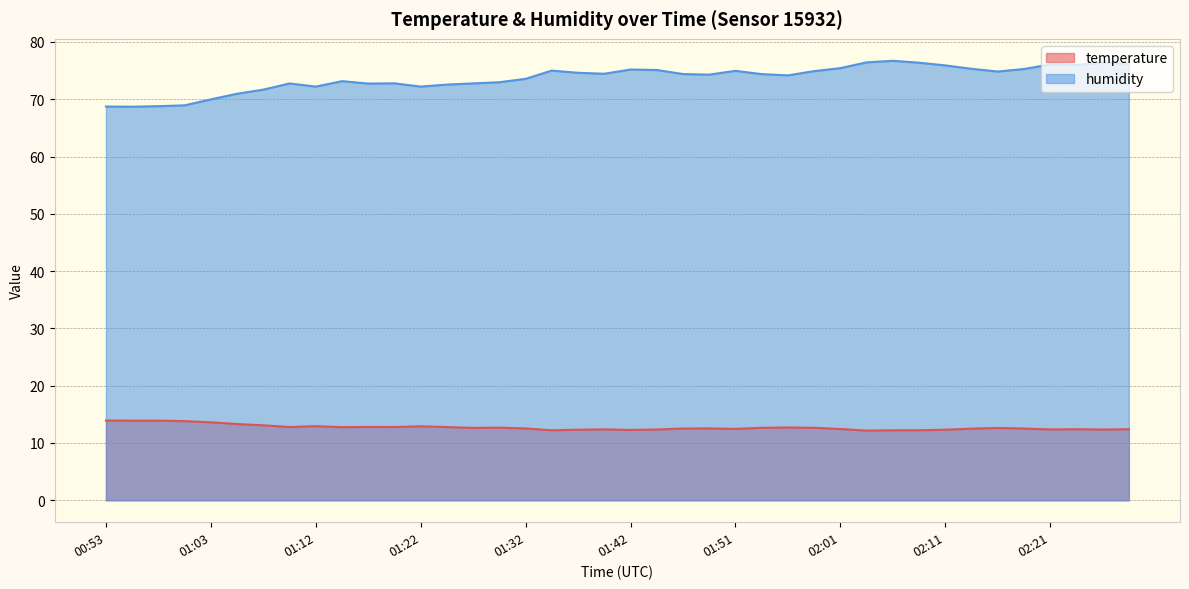

What is the label of the 28th point from the left?

01:59